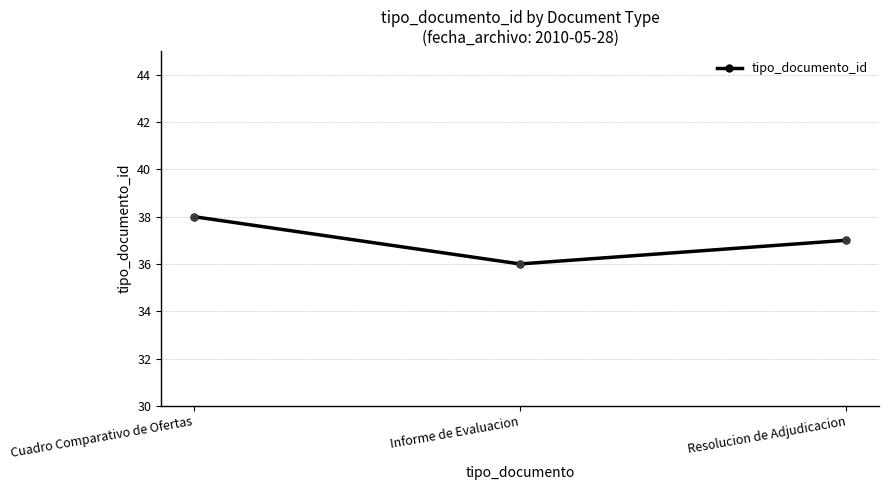

What is the change in value from Informe de Evaluacion to Resolucion de Adjudicacion?

+1